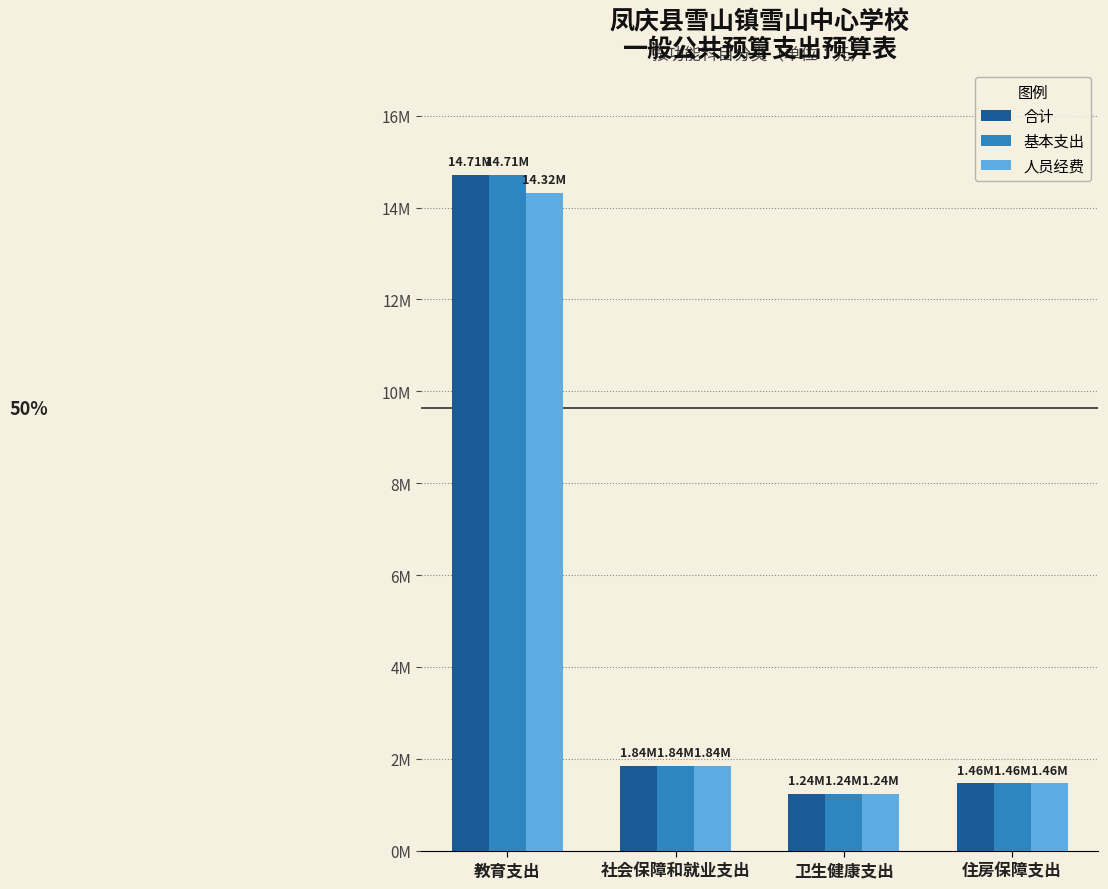

At which label does 合计 reach its minimum?

卫生健康支出